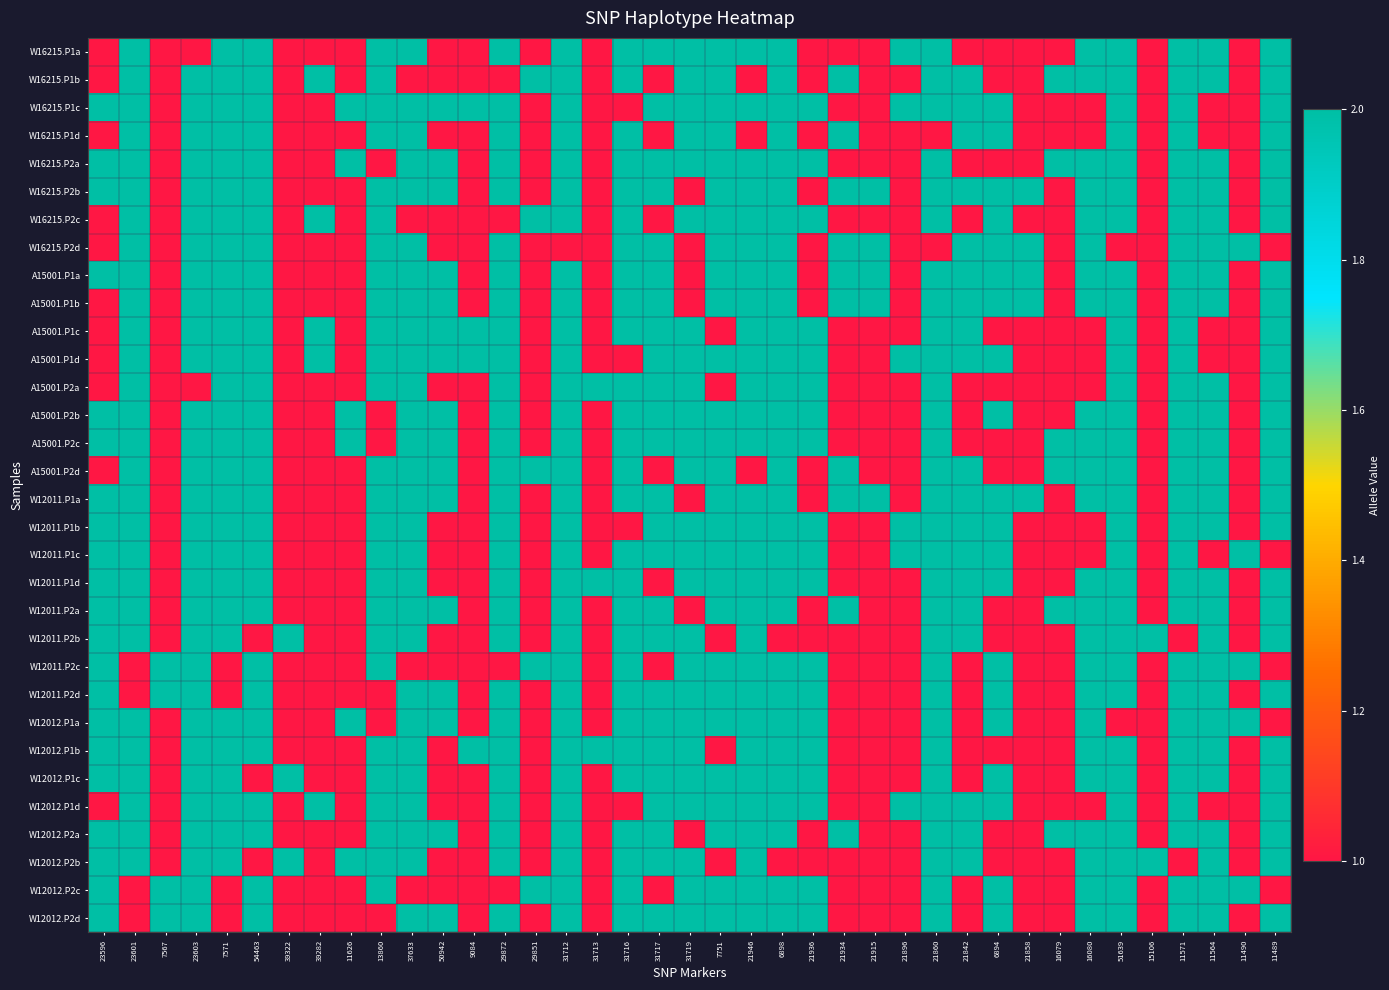

Which has a higher value, 21915 or 6894?

21915